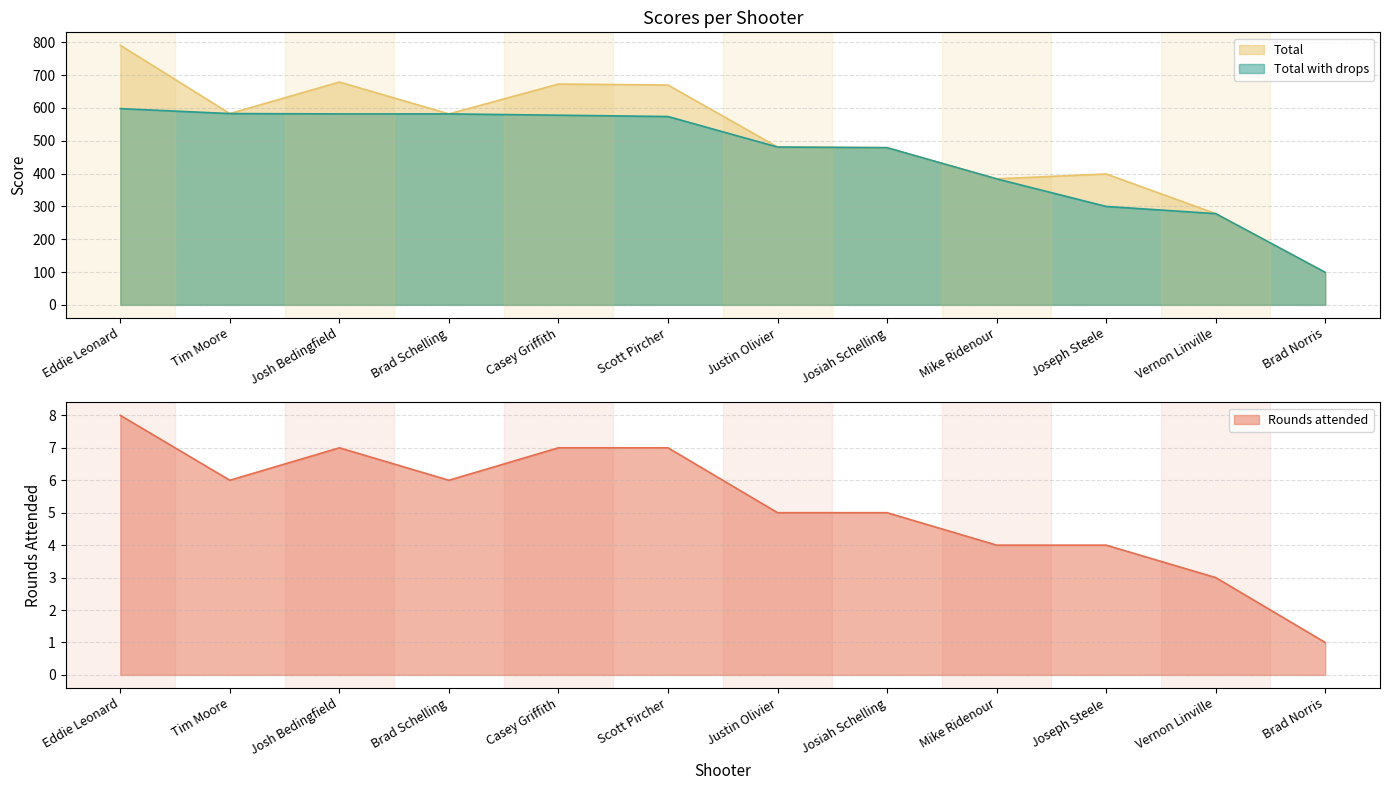

How many data points in Total are less than 582?

6